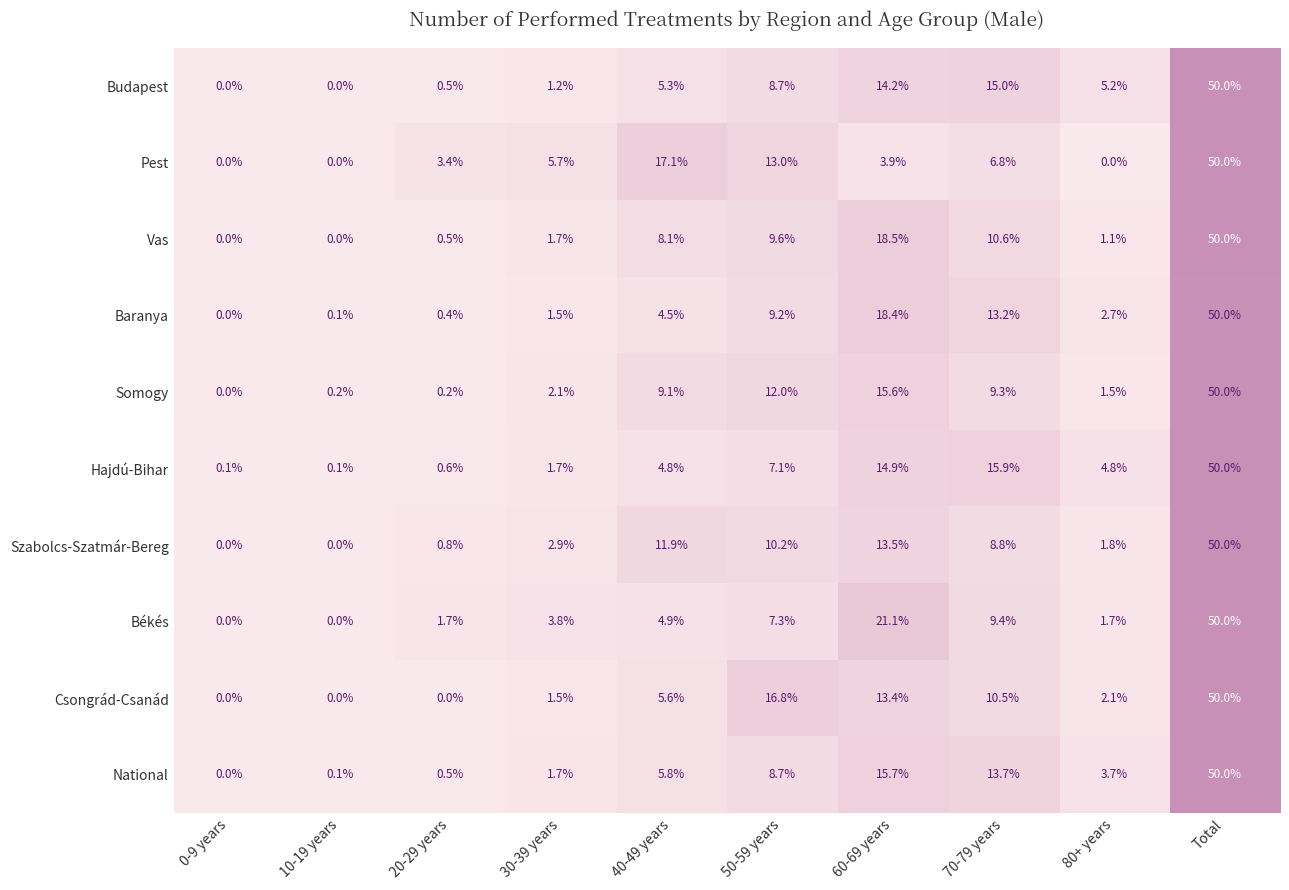

At which category does the chart reach its peak across all series?

Total